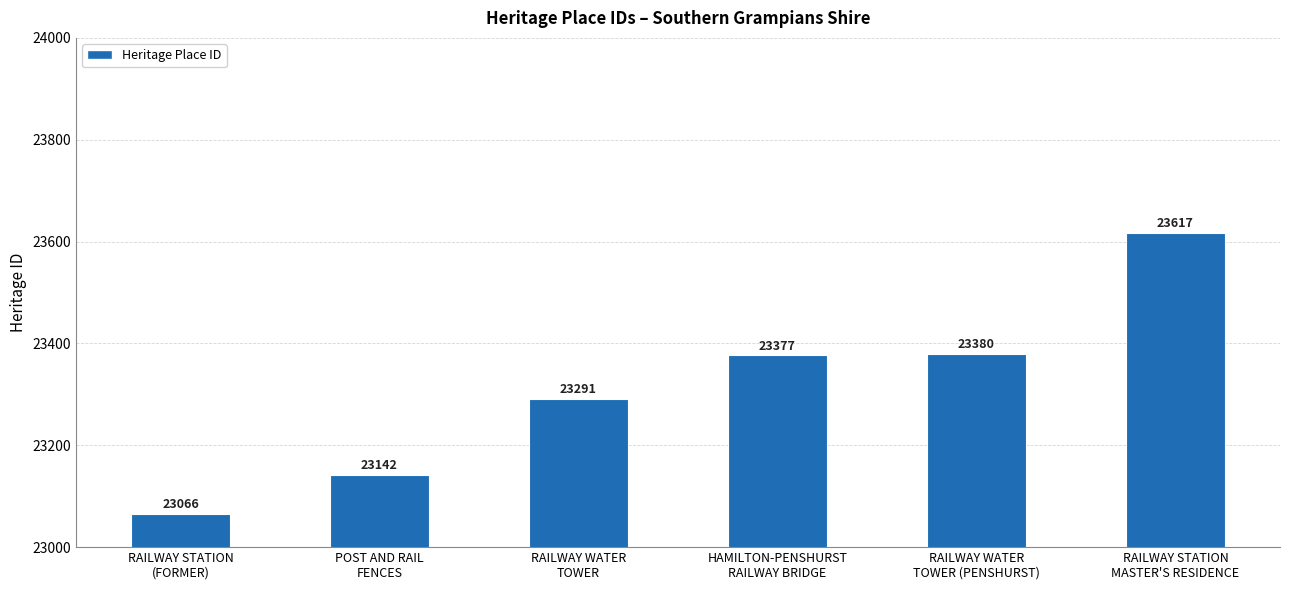

What is the label of the 5th bar from the right?

POST AND RAIL
FENCES